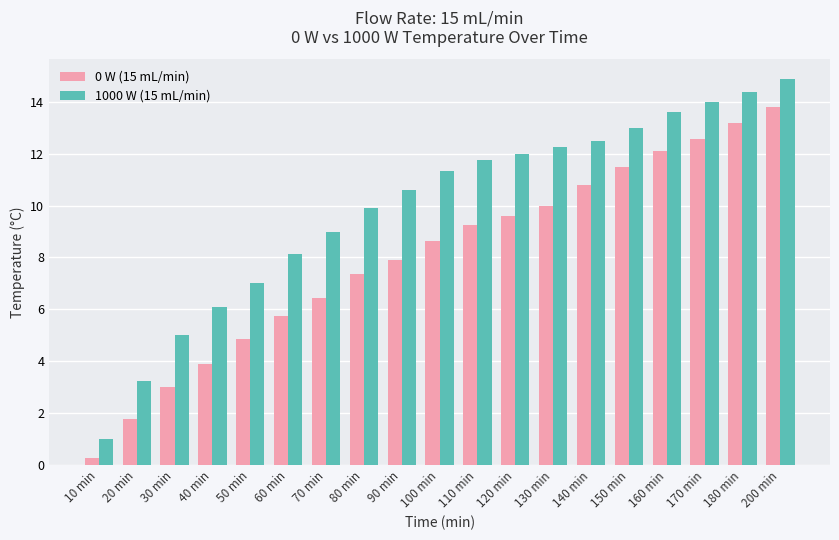

What are all the series names shown in the legend?

0 W (15 mL/min), 1000 W (15 mL/min)